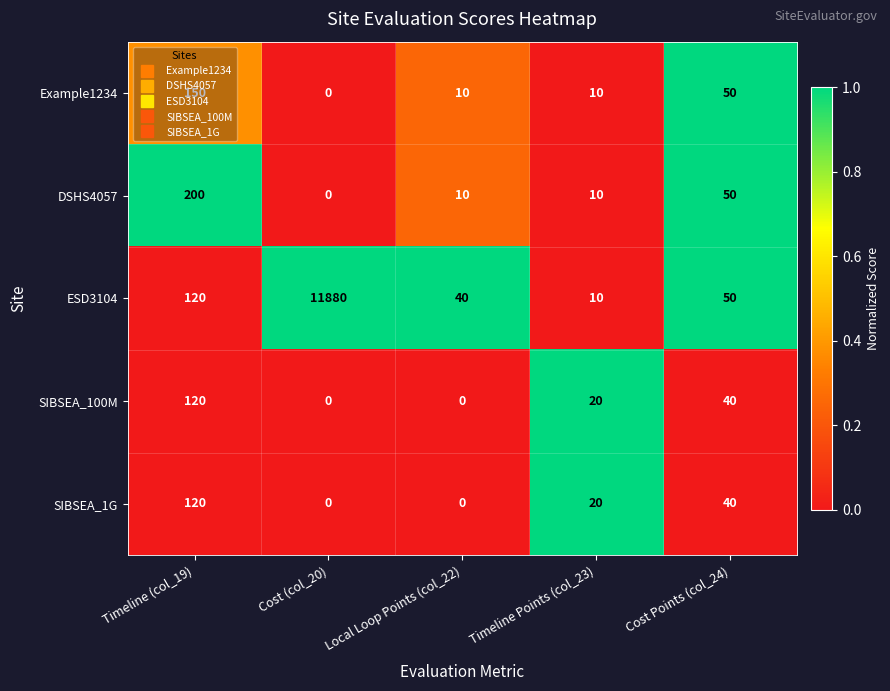

What is the difference between the maximum and minimum values in the SIBSEA_100M series?

120